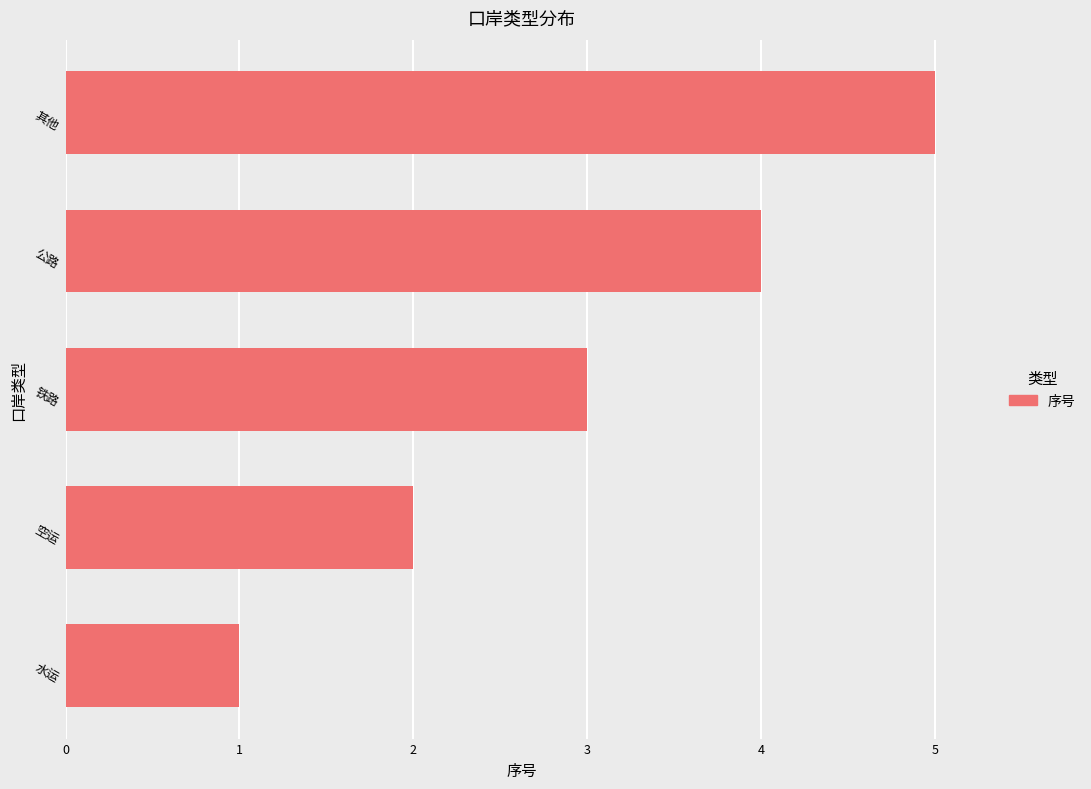

True or false: the data shows 2 at 空运.

True